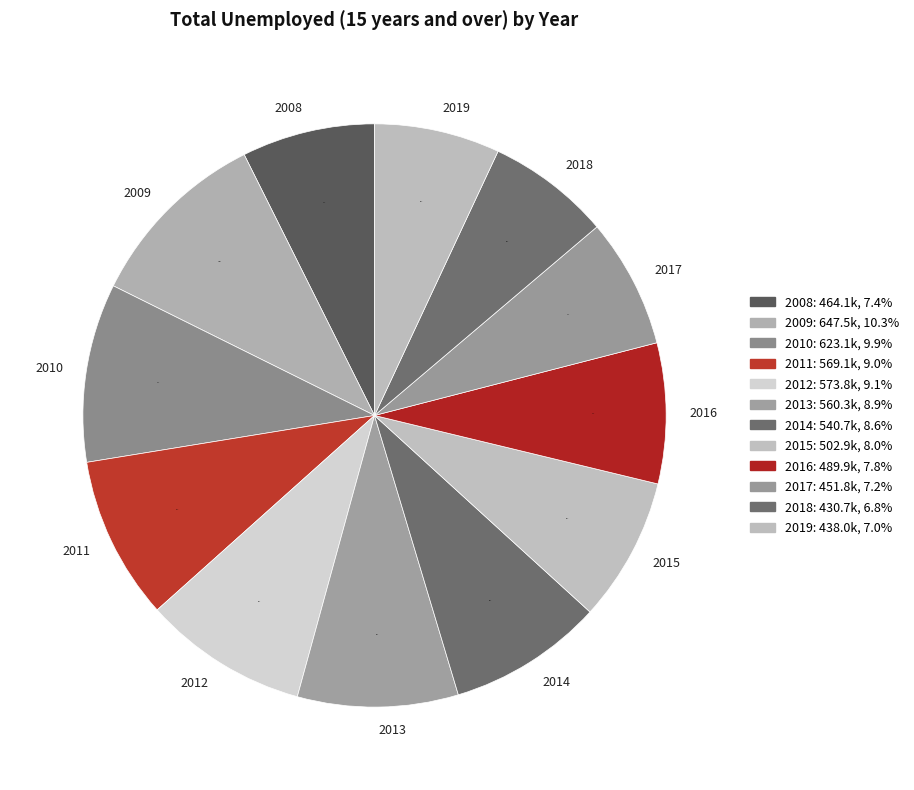

Is the sum of 2012 and 2015 greater than half?

No